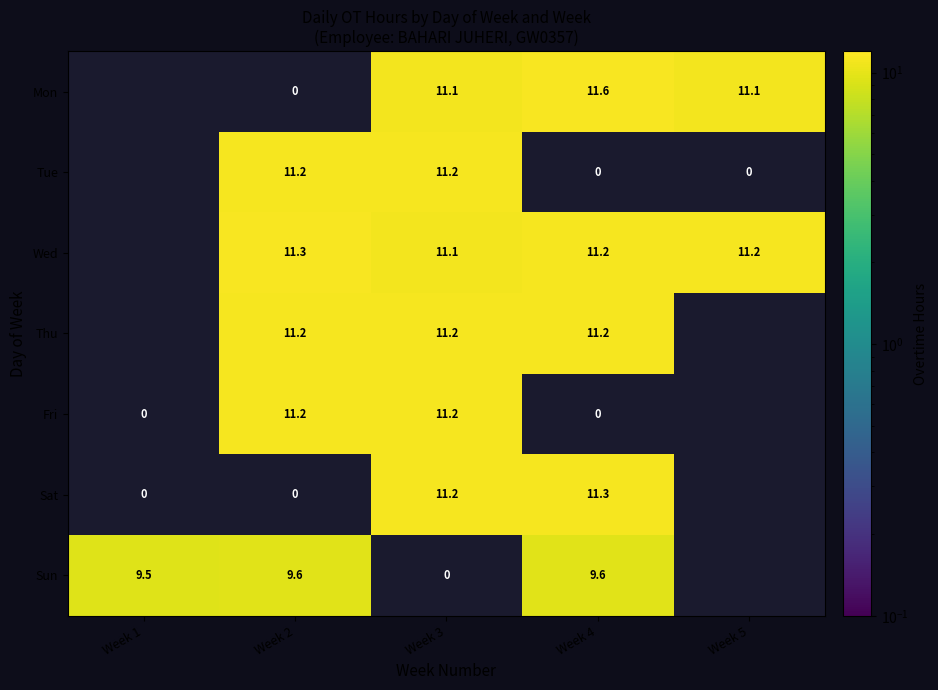

What is the spread (max minus min) of values at Week 4?

11.6